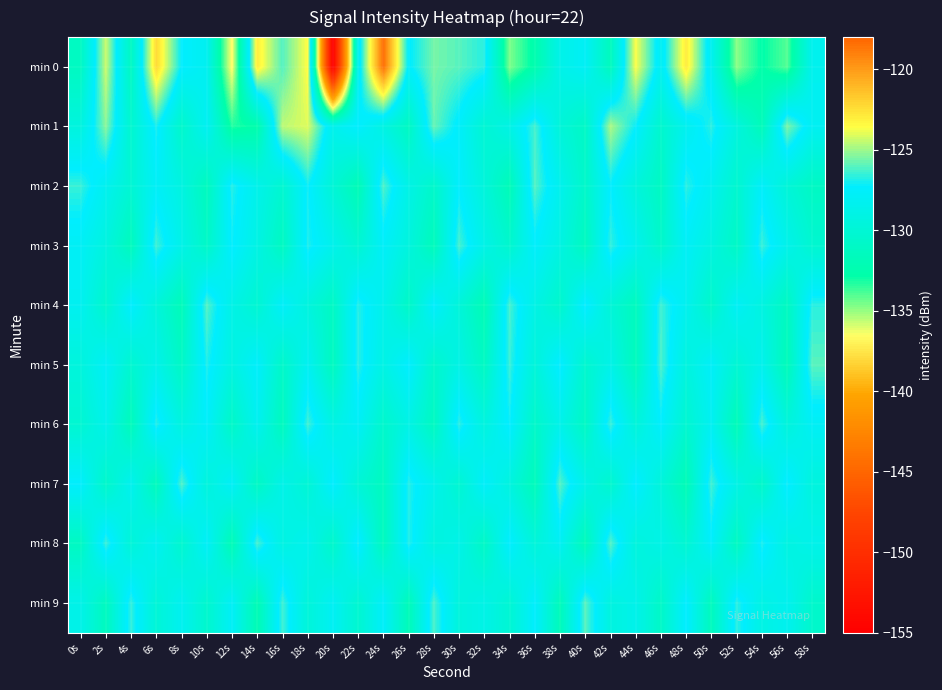

Which series has the largest range (max minus min)?

min 0